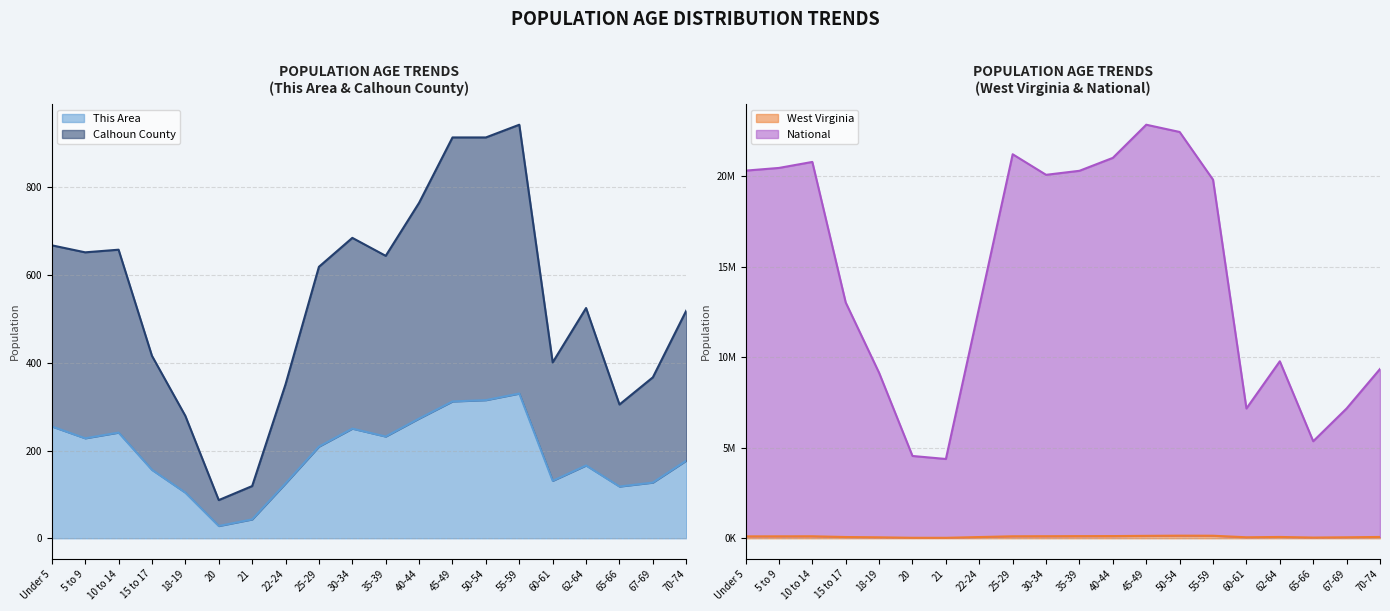

What is the value of the This Area point at the 7th from the left?

43